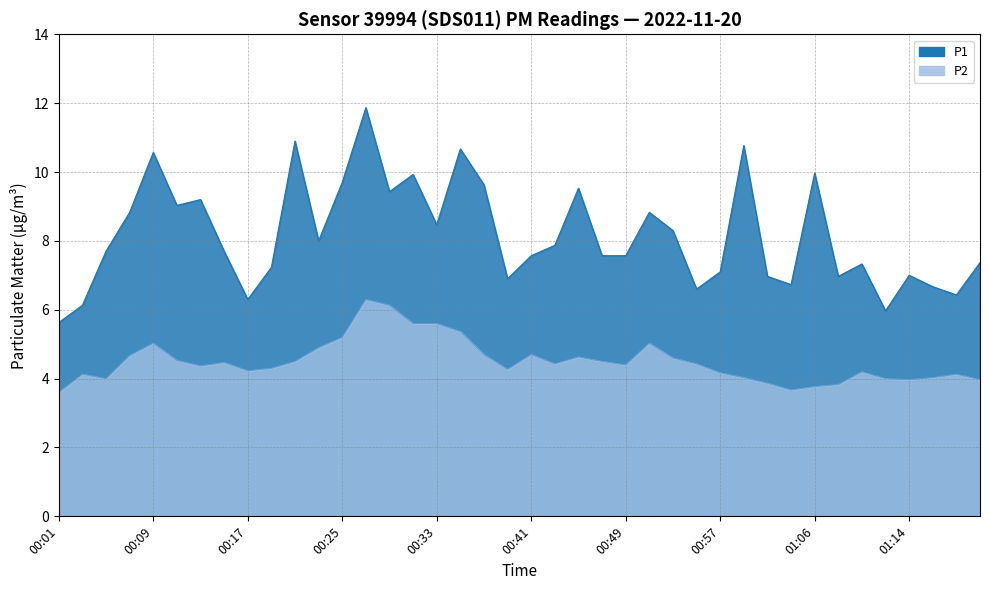

At which label is P1 closest to 8?

00:23